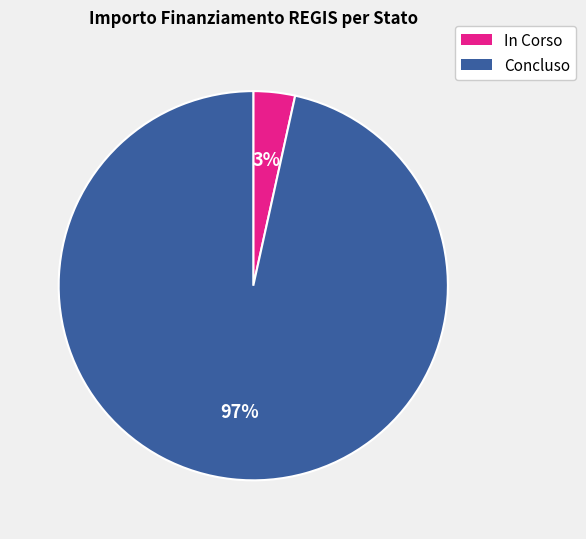

To the nearest percent, what is the average slice percentage?

50%